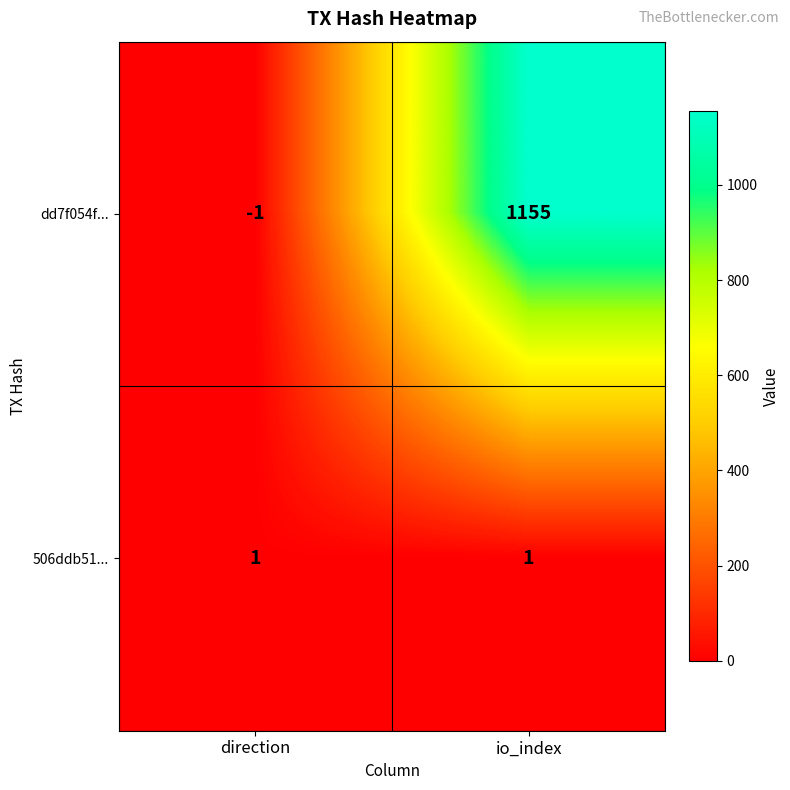

At which category is the sum across all series the highest?

io_index